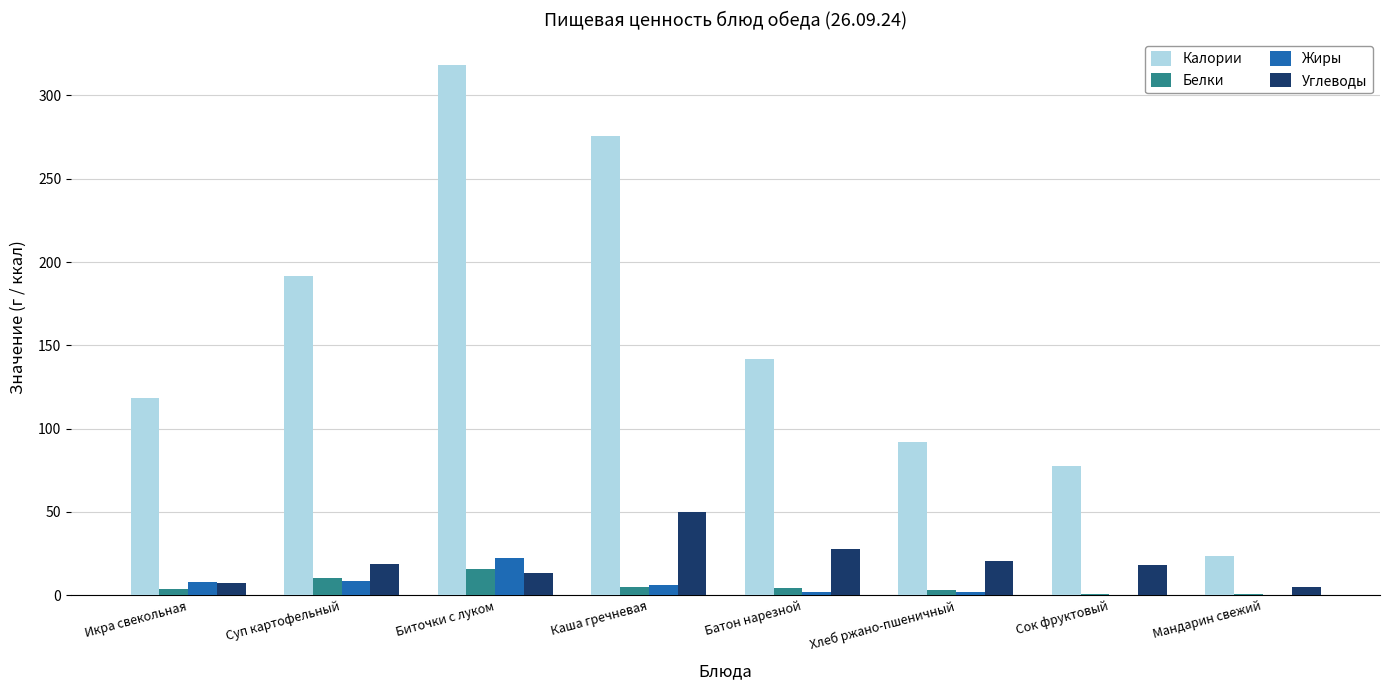

What is the total value across all series at Суп картофельный?

229.0